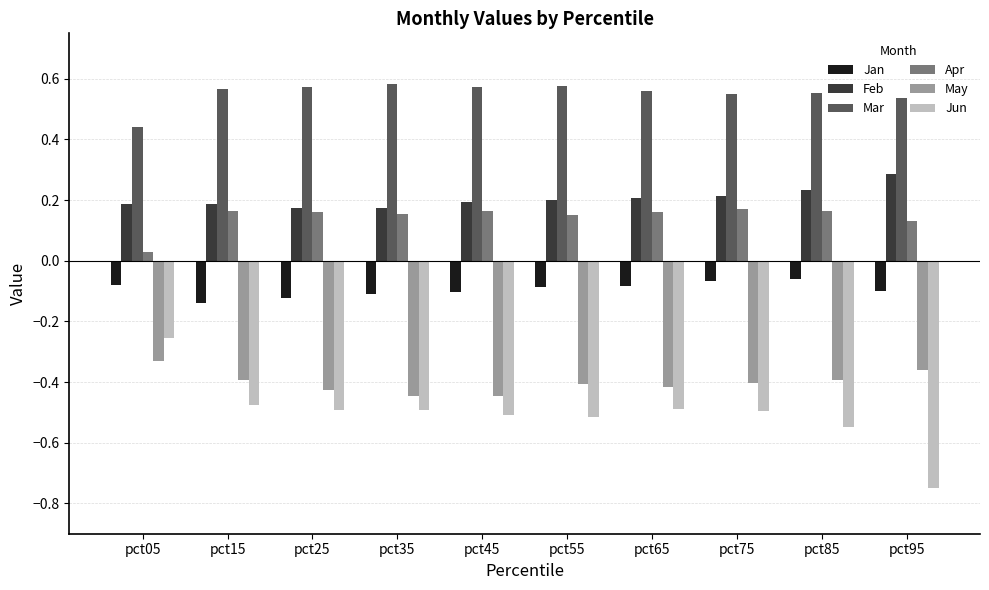

True or false: May has a value of -0.4 at pct95.

True